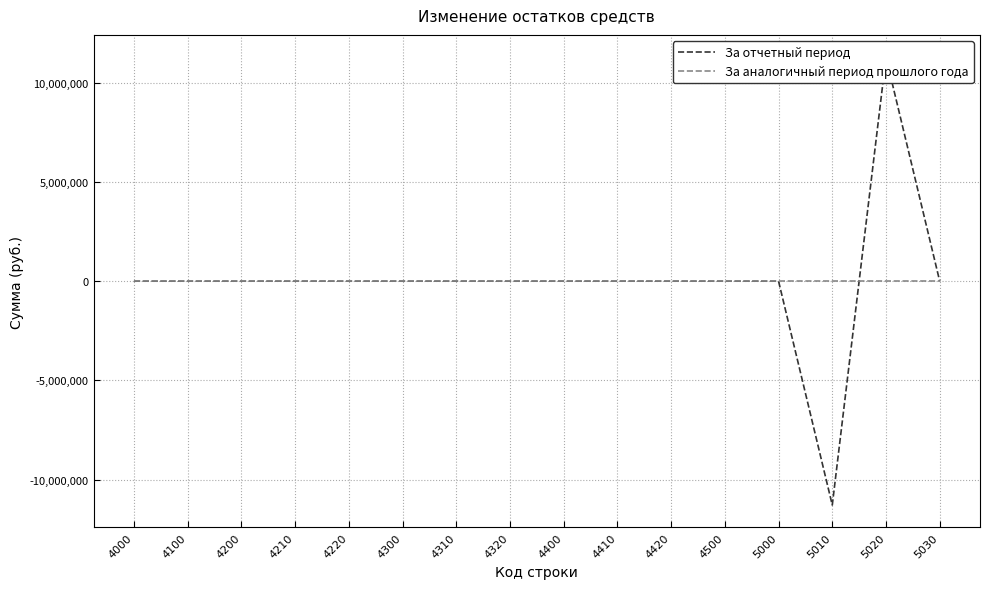

Reading left to right, what are all the values shown in this chart?

За отчетный период: 4000=0.0	4100=0.0	4200=0.0	4210=0.0	4220=0.0	4300=0.0	4310=0.0	4320=0.0	4400=0.0	4410=0.0	4420=0.0	4500=0.0	5000=0.0	5010=-11284315.8	5020=11284315.8	5030=0.0
За аналогичный период прошлого года: 4000=0.0	4100=0.0	4200=0.0	4210=0.0	4220=0.0	4300=0.0	4310=0.0	4320=0.0	4400=0.0	4410=0.0	4420=0.0	4500=0.0	5000=0.0	5010=0.0	5020=0.0	5030=0.0